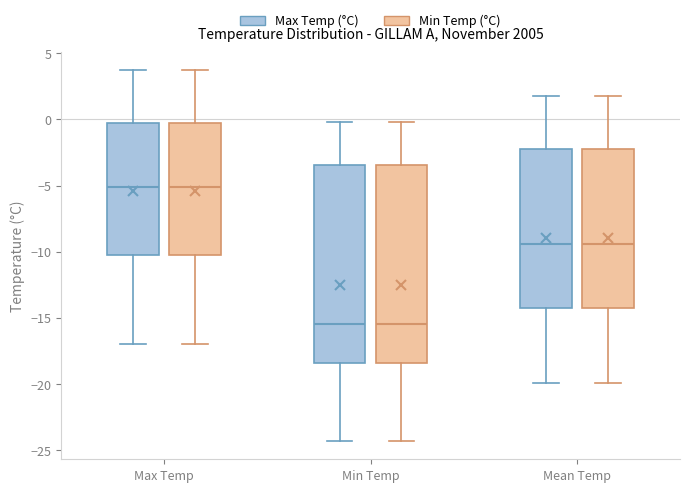

Where does the median line of the box for Max Temp (Min Temp (°C)) sit on the y-axis? The values are not printed on the chart, so give them approximately, as read against the axis.

-5.0